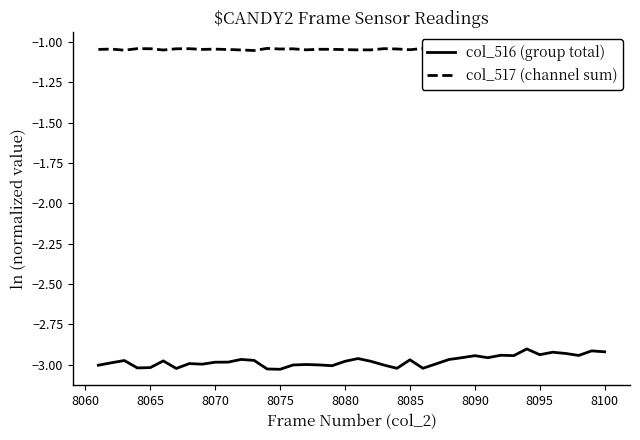

True or false: col_516 (group total) has a value of -0.6 at 8090.

False